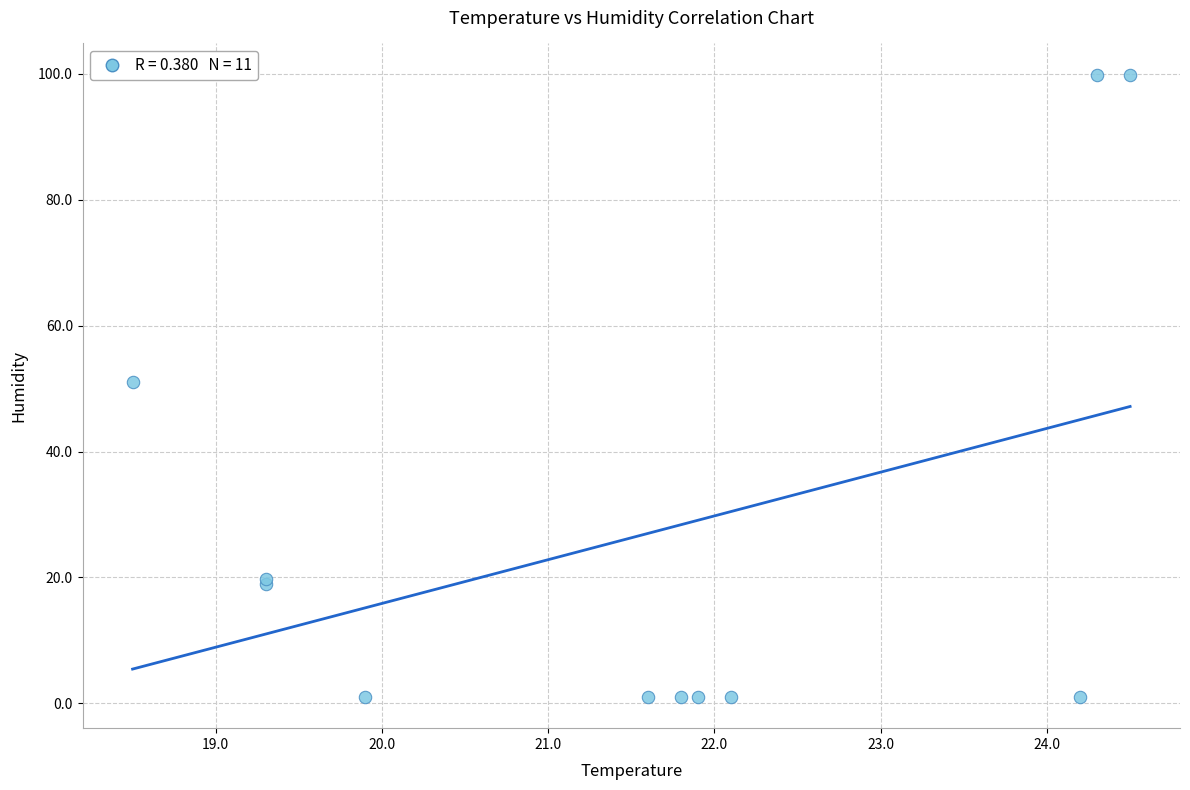

What Y value in the scatter plot is closest to 50?

51.1